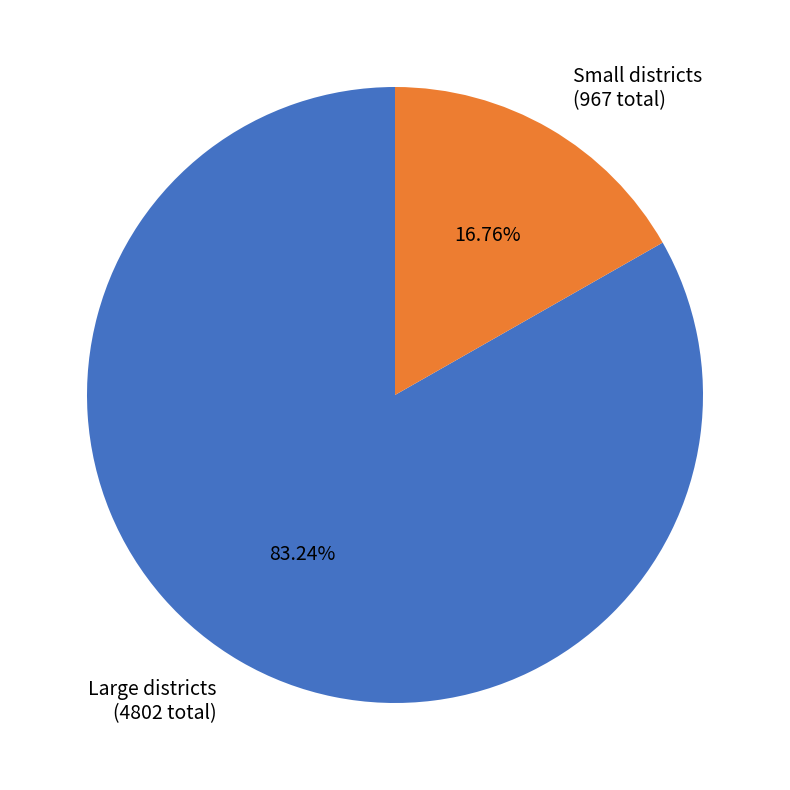

Is there any slice that represents more than half of the pie?

Yes